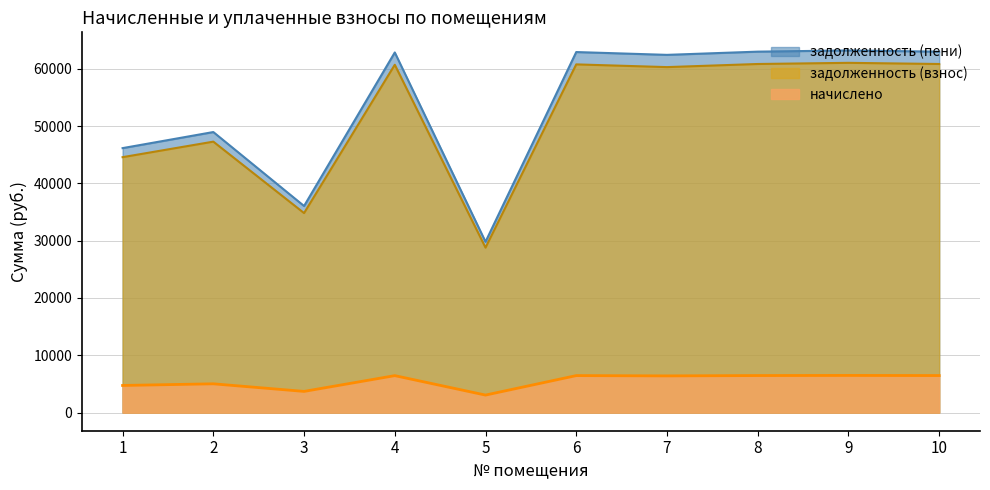

In задолженность (взнос), how many points are higher than both neighbors (excluding endpoints)?

4